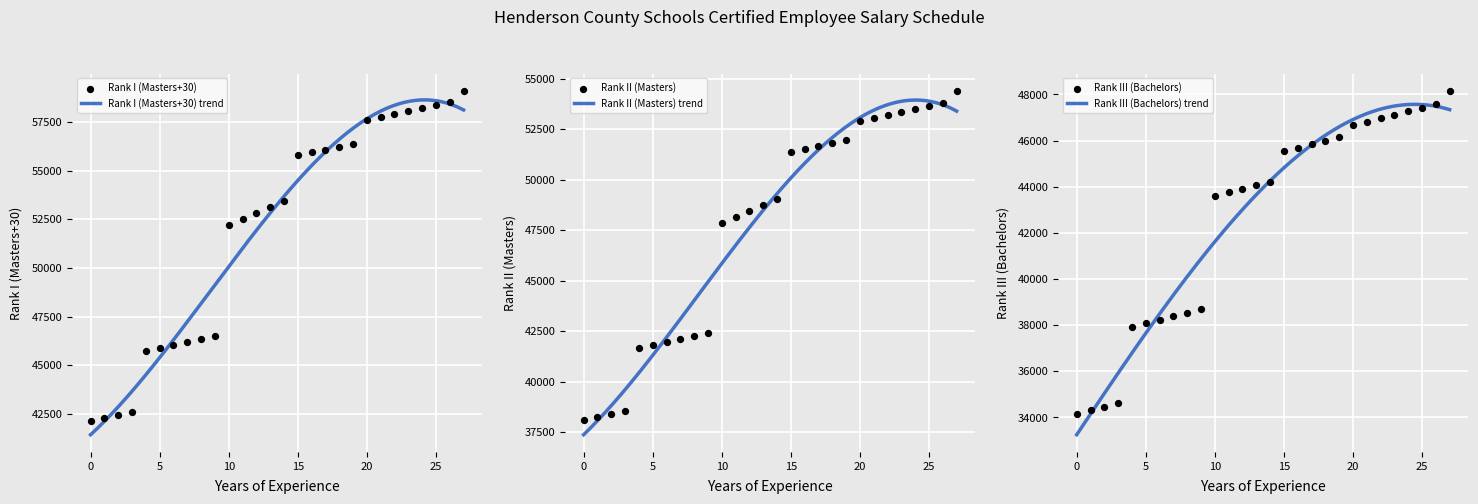

What are all the series names shown in the legend?

Rank I (Masters+30), Rank II (Masters), Rank III (Bachelors)